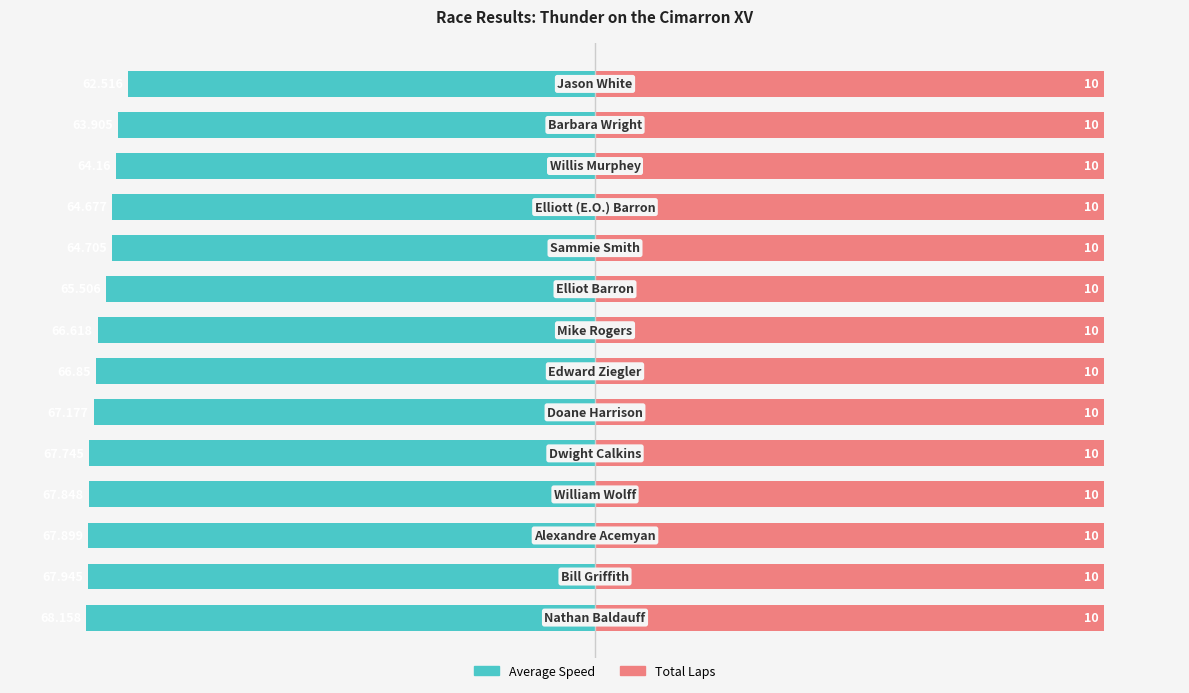

What are all the series names shown in the legend?

Average Speed, Total Laps